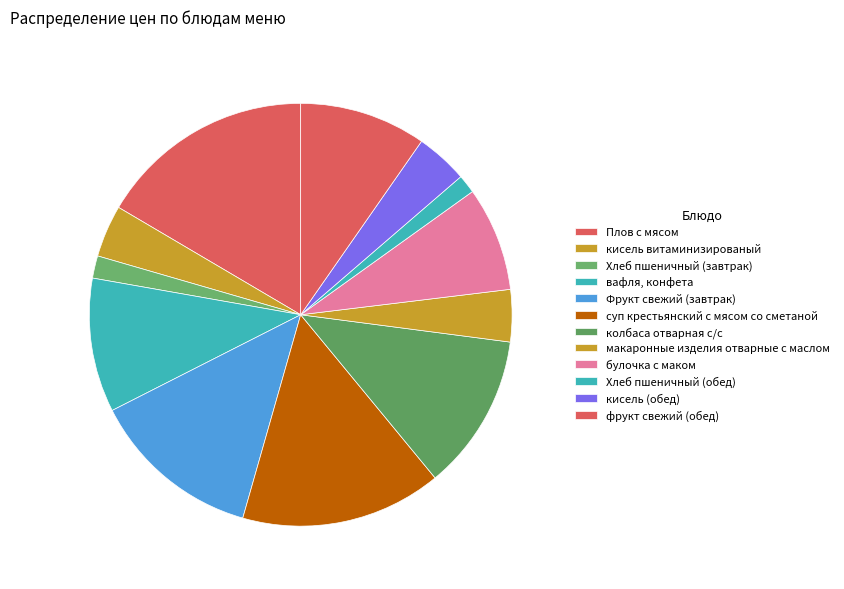

True or false: Плов с мясом accounts for 17% of the total.

True